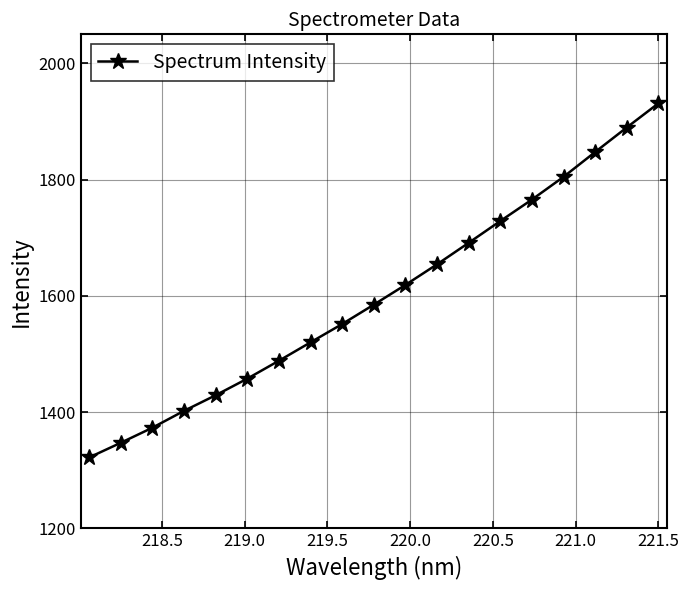

What is the value of the 6th point from the left?

1457.7